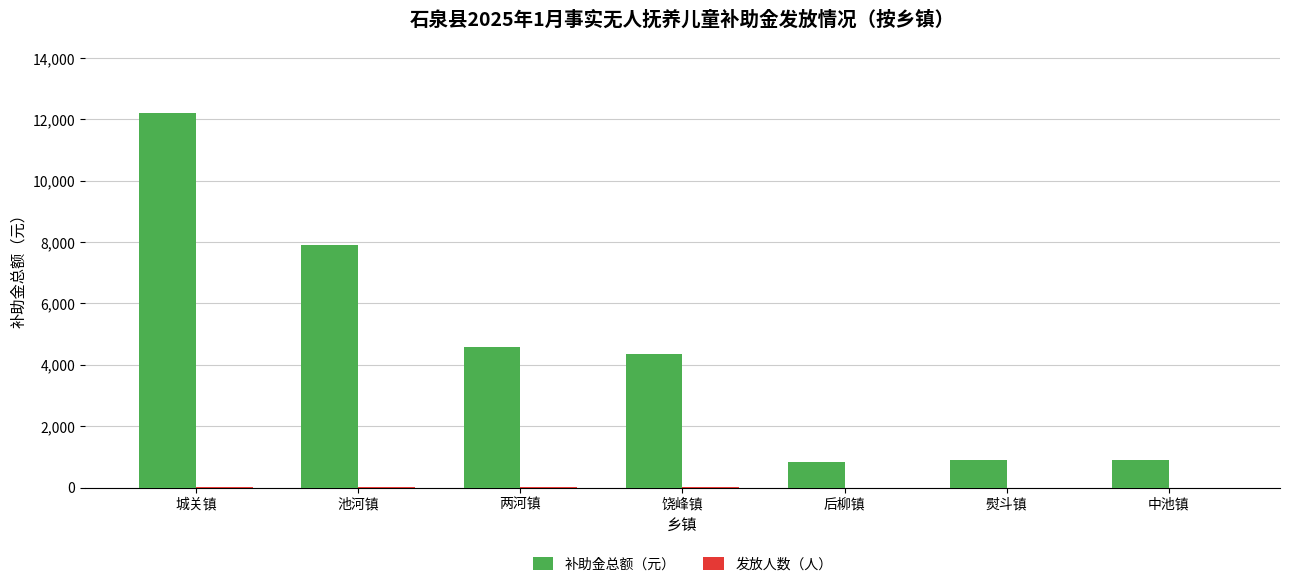

How many distinct data groups are displayed?

2